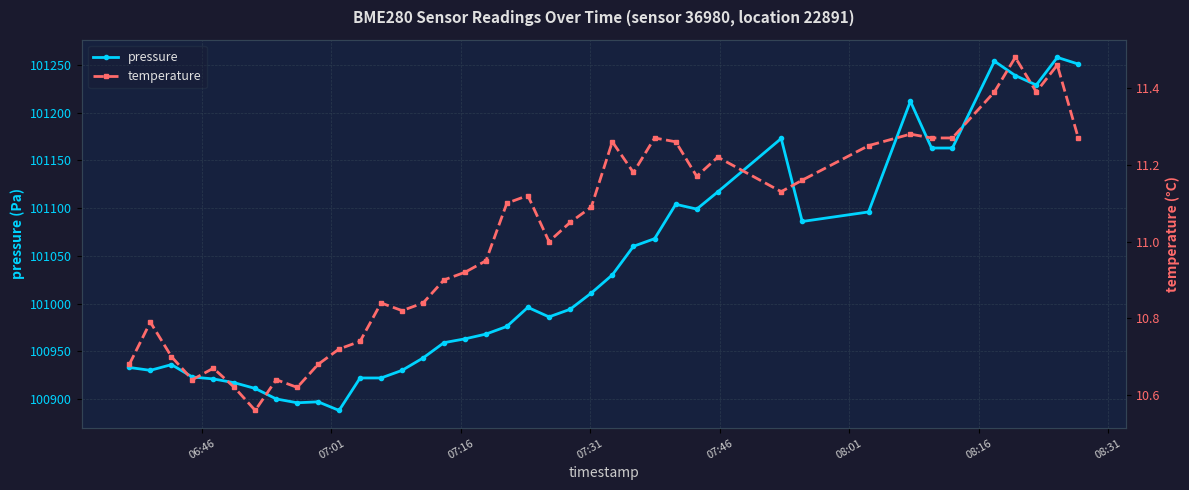

True or false: temperature and pressure intersect in this chart.

False